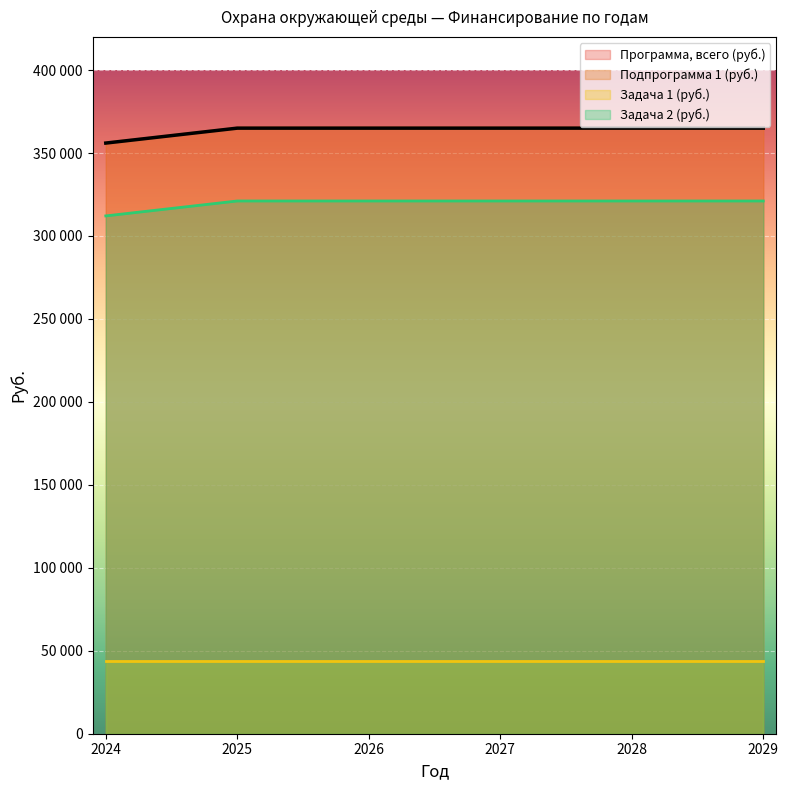

How many data points in Программа, всего (руб.) are less than 365000?

1